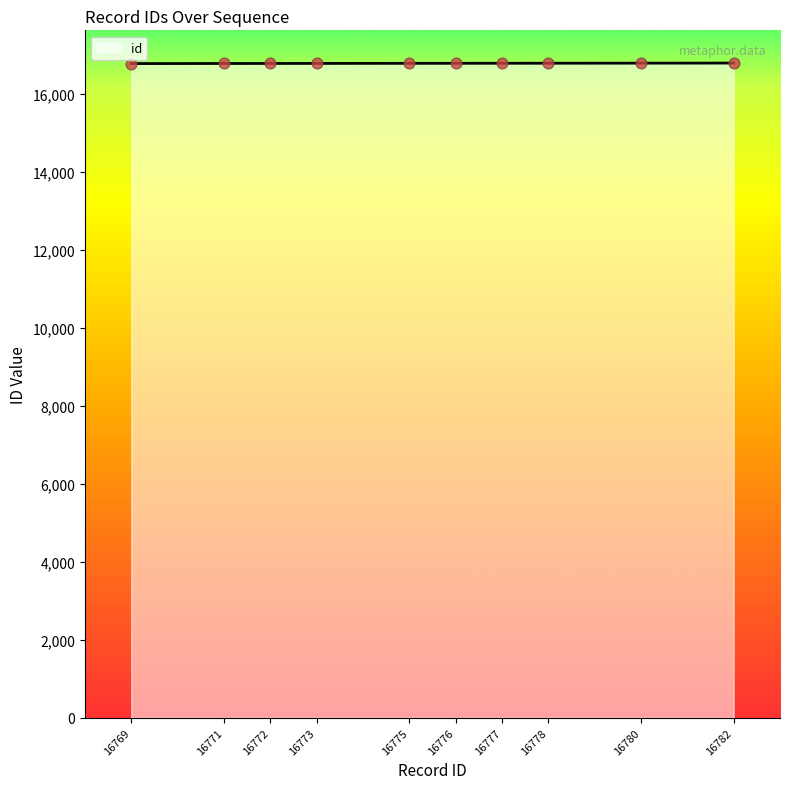

Is it true that the value at 16771 is 16771?

True